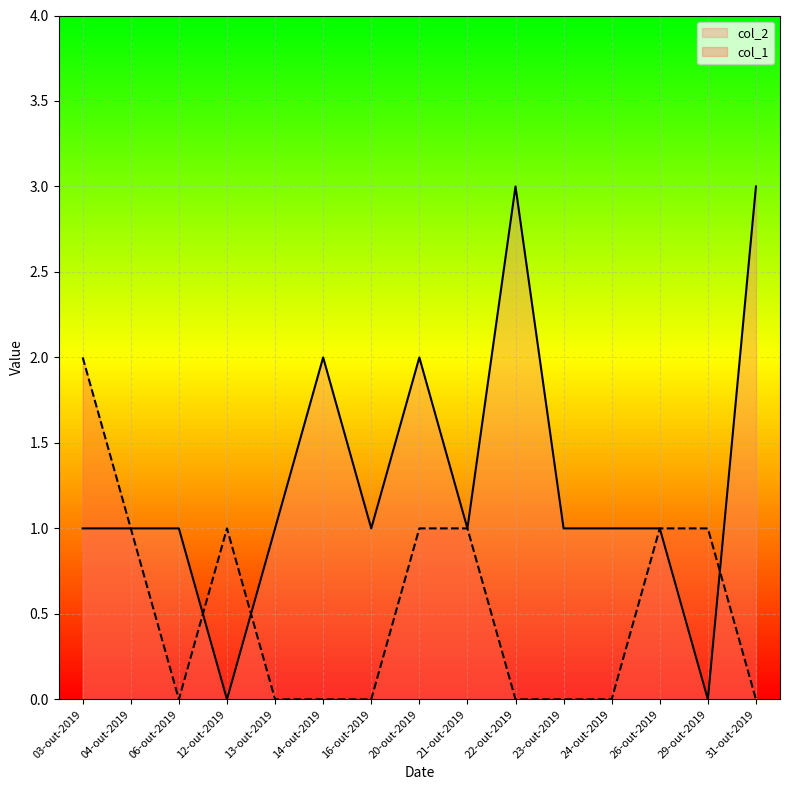

Where is the first local maximum for col_1?

12-out-2019